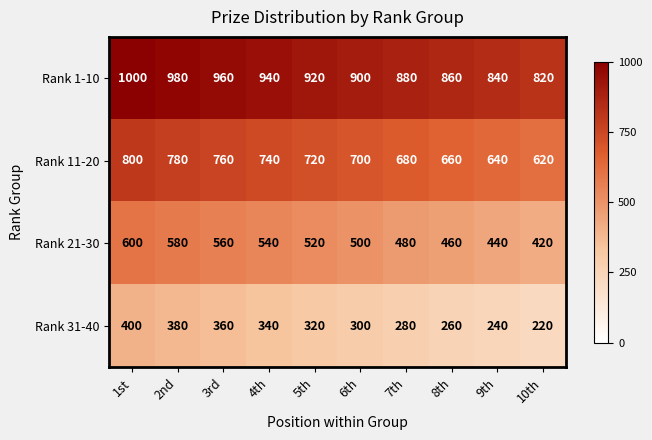

How many categories are shown in the chart?

10